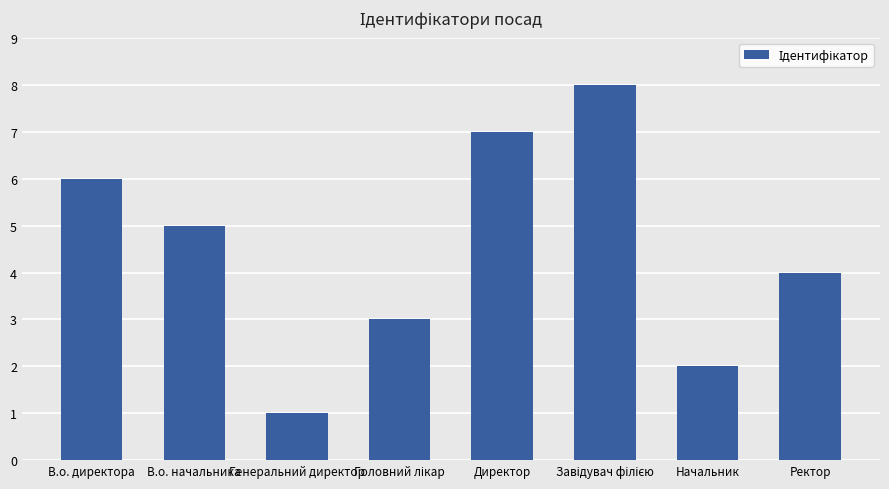

The value at Ректор is 4. True or false?

True